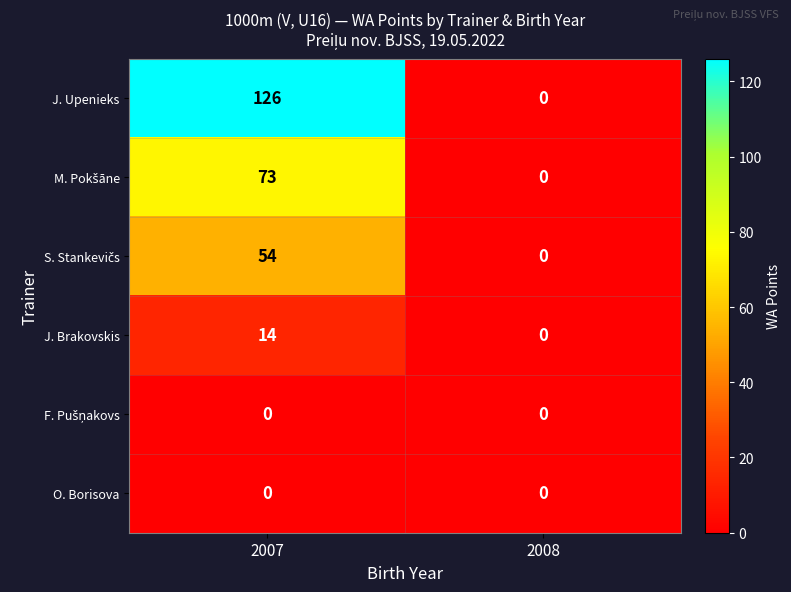

What is the total value across all series at 2007?

267